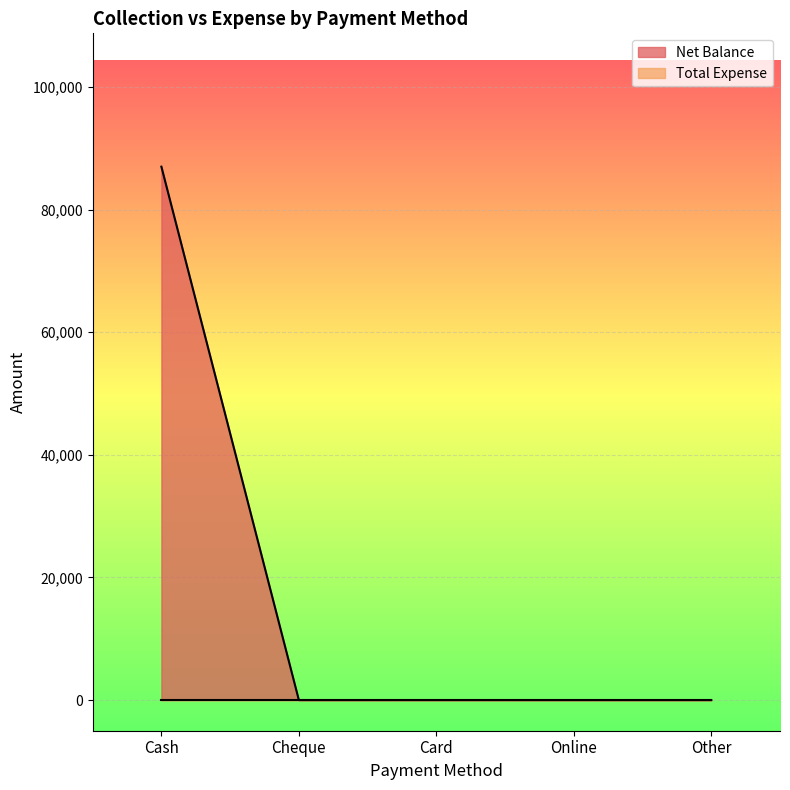

True or false: there are more than 1 points higher than both neighbors.

False